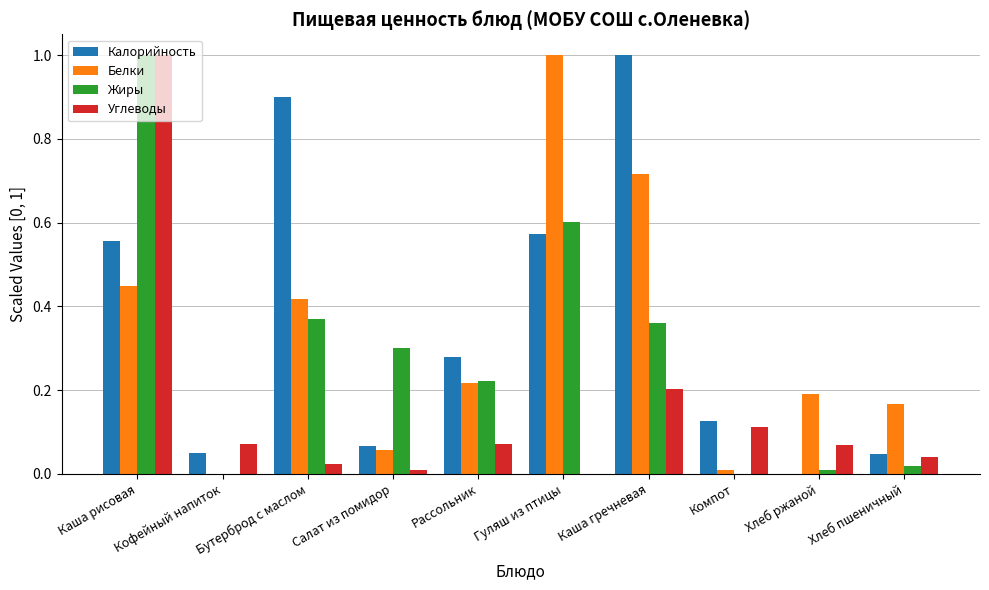

The value of Калорийность at Хлеб пшеничный is 0.0. True or false?

True